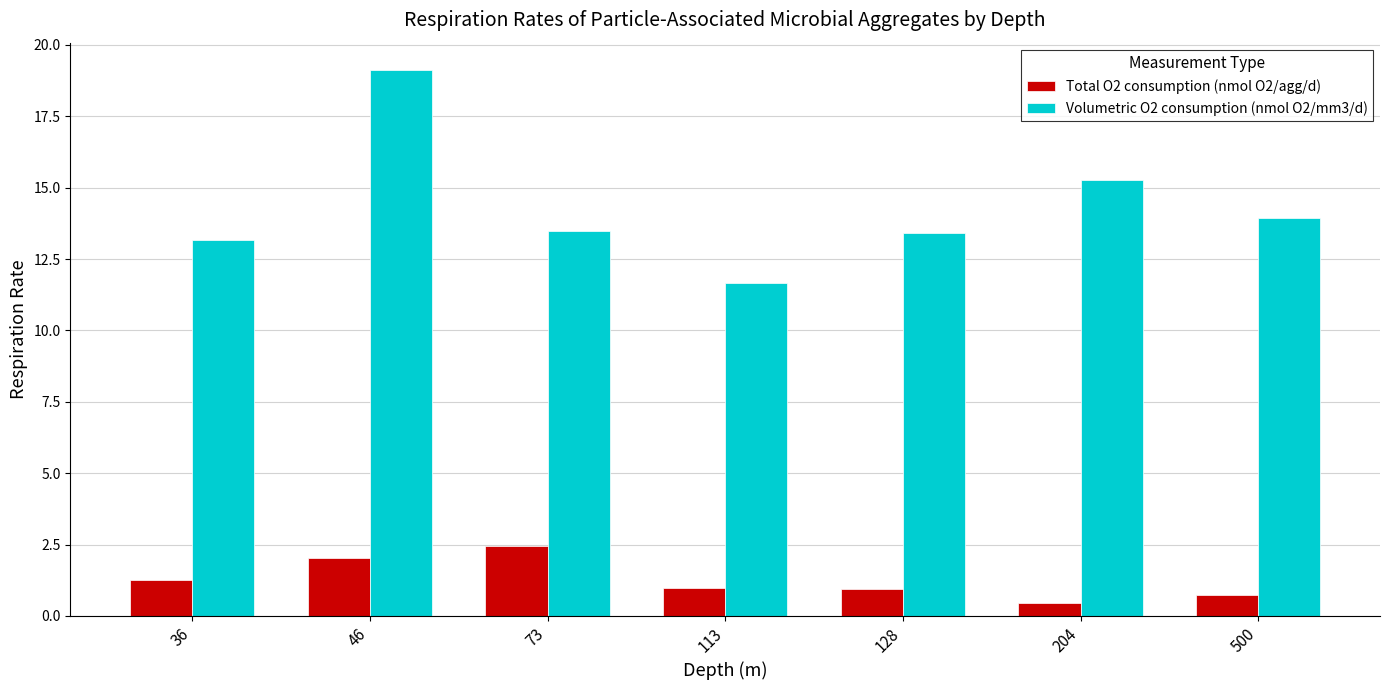

What is the sum of all Total O2 consumption (nmol O2/agg/d) values?

8.9